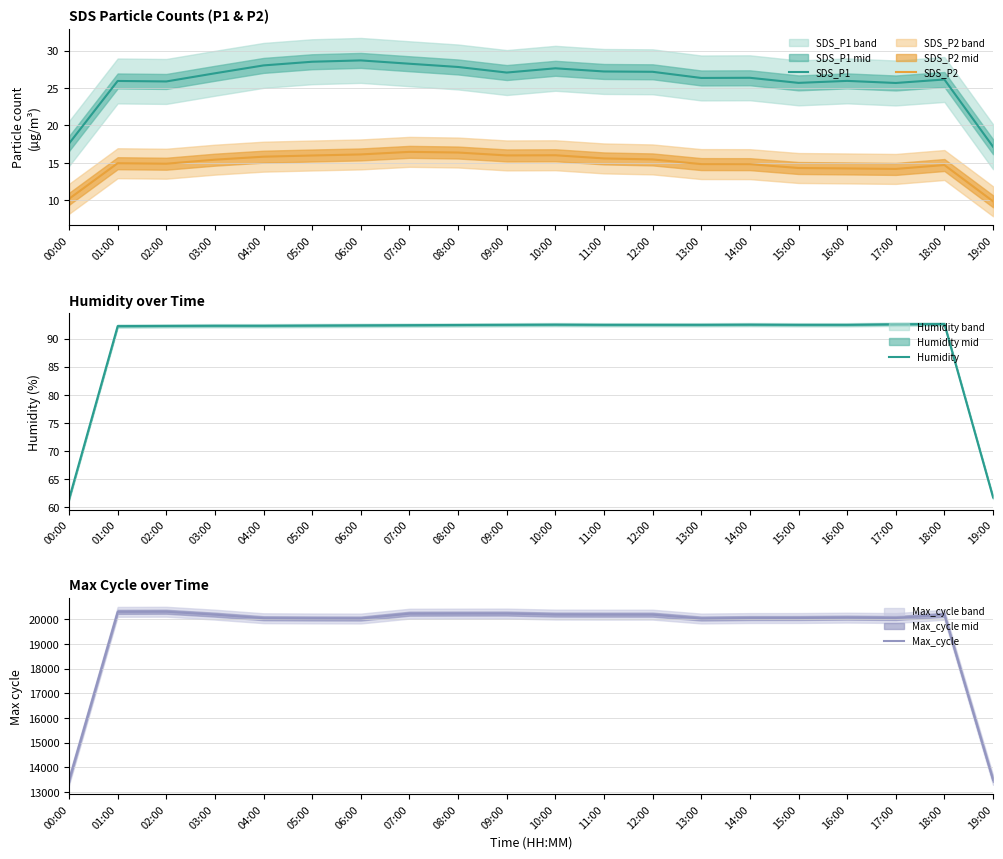

Which category has the highest value across all series?

02:00